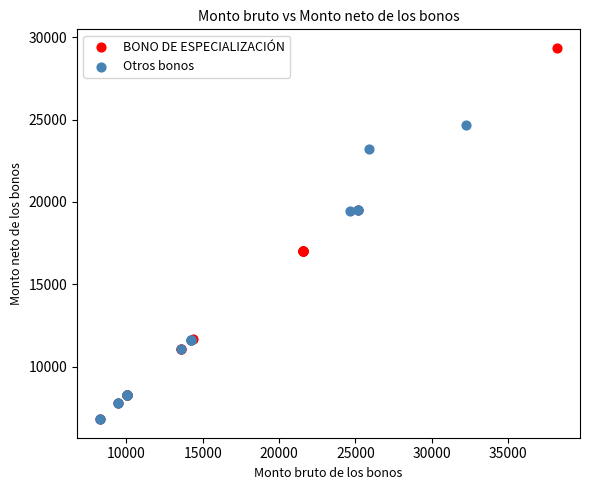

Which series has the widest spread of Y values?

BONO DE ESPECIALIZACIÓN